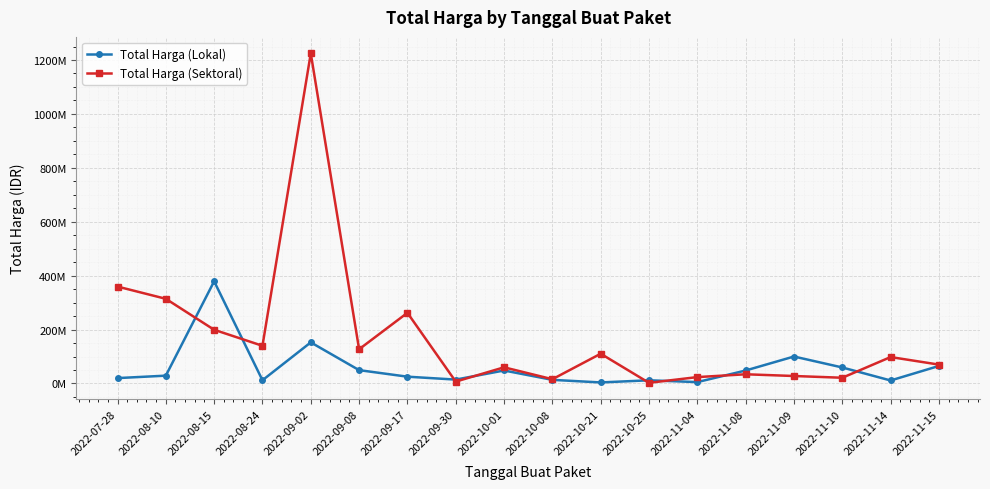

What is the minimum value shown in the chart?

2395750